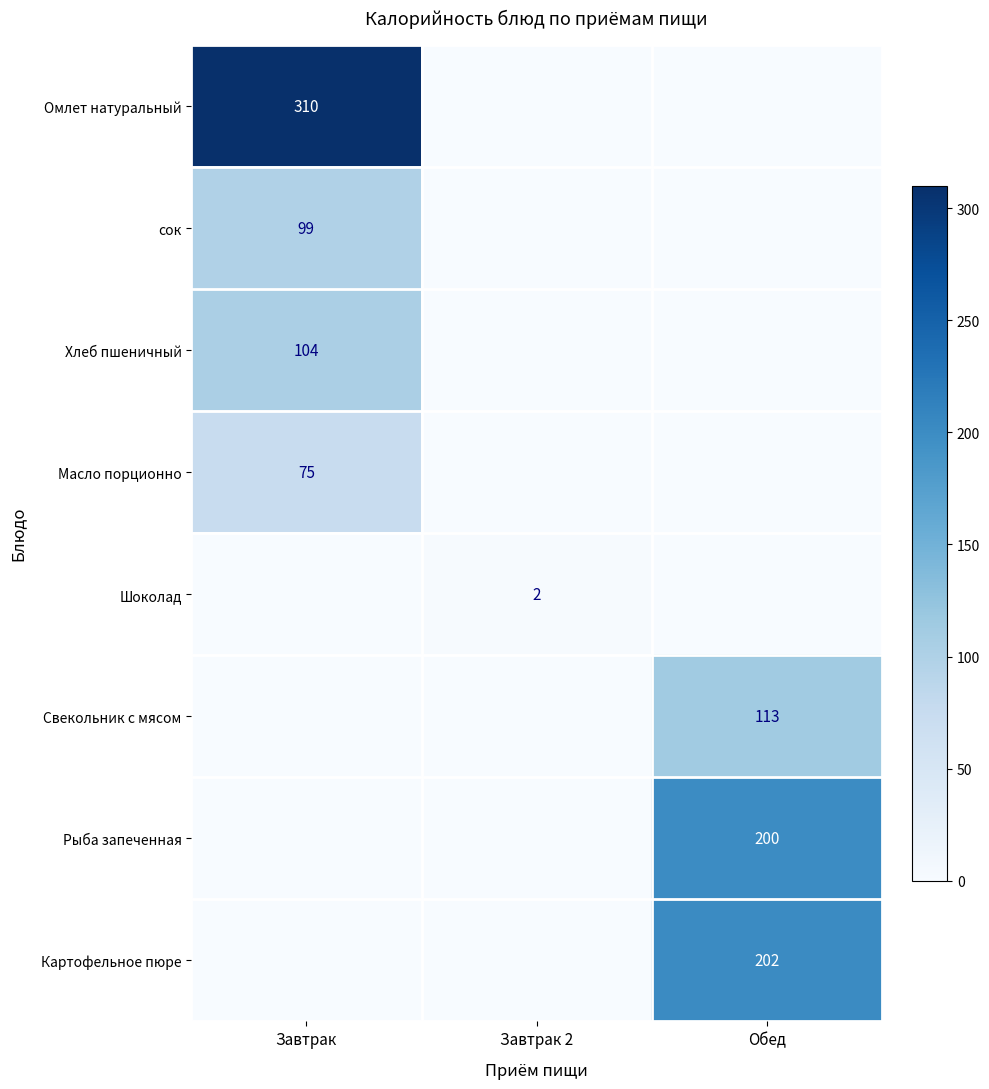

The value of Хлеб пшеничный at Завтрак is 167. True or false?

False